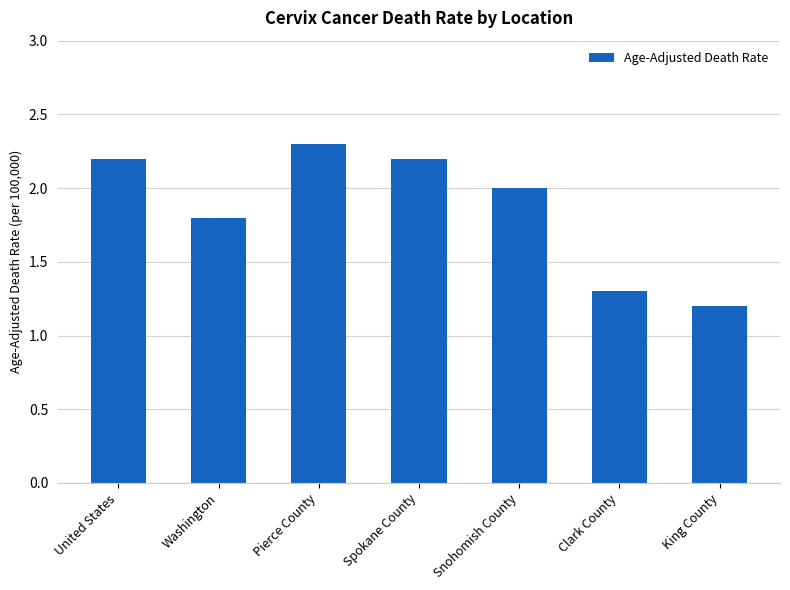

Which has a higher value, United States or Snohomish County?

United States